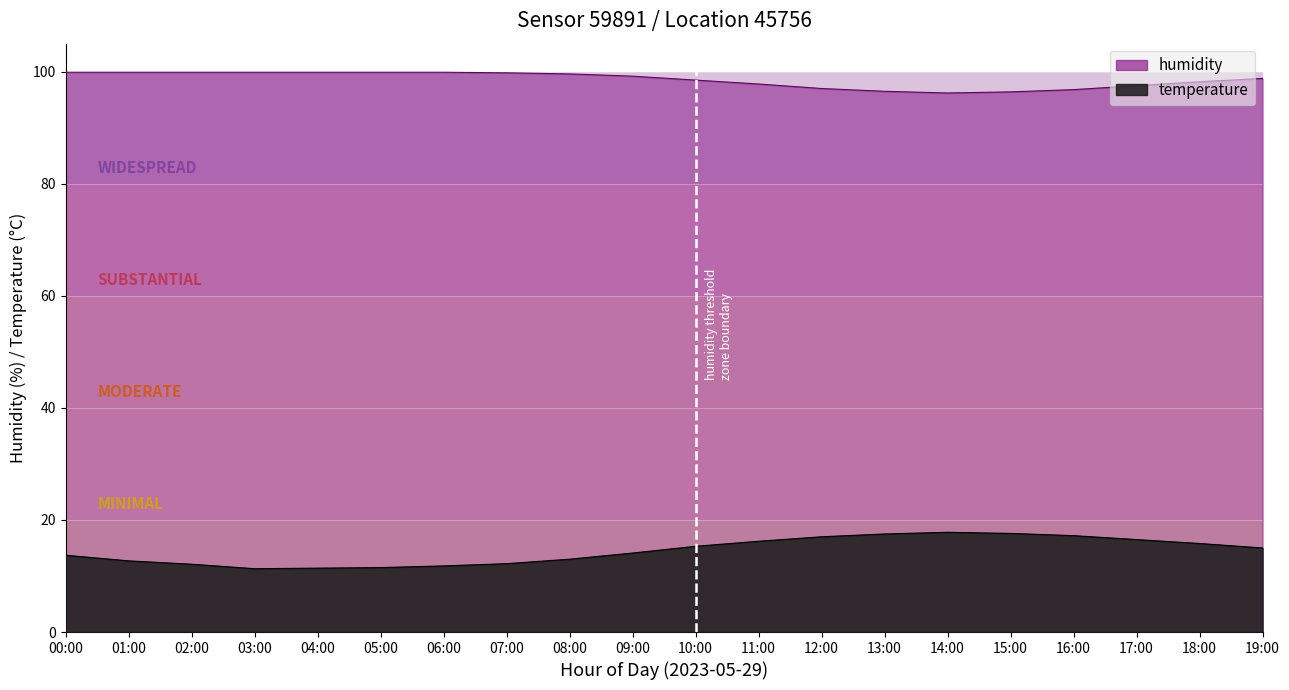

What is the smallest value displayed?

11.3